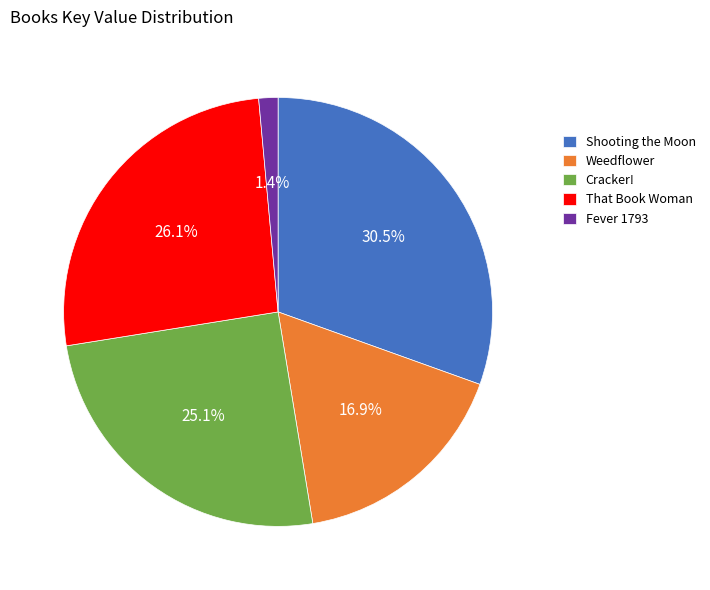

What is the smallest slice in the pie chart?

Fever 1793